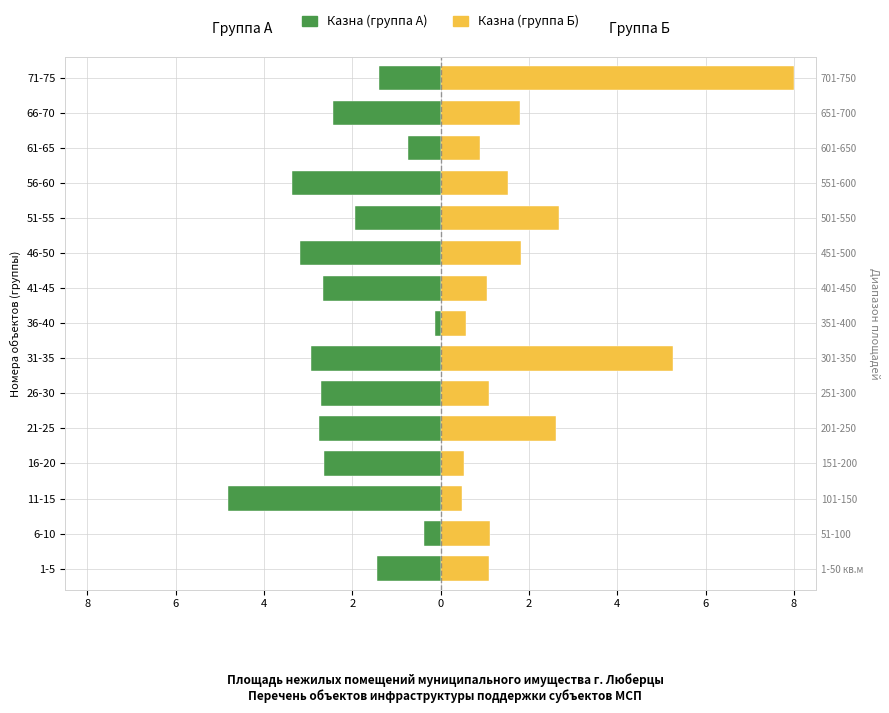

Is the value of Казна (группа Б) at 31-35 greater than the value of Казна (группа А) at 16-20?

Yes